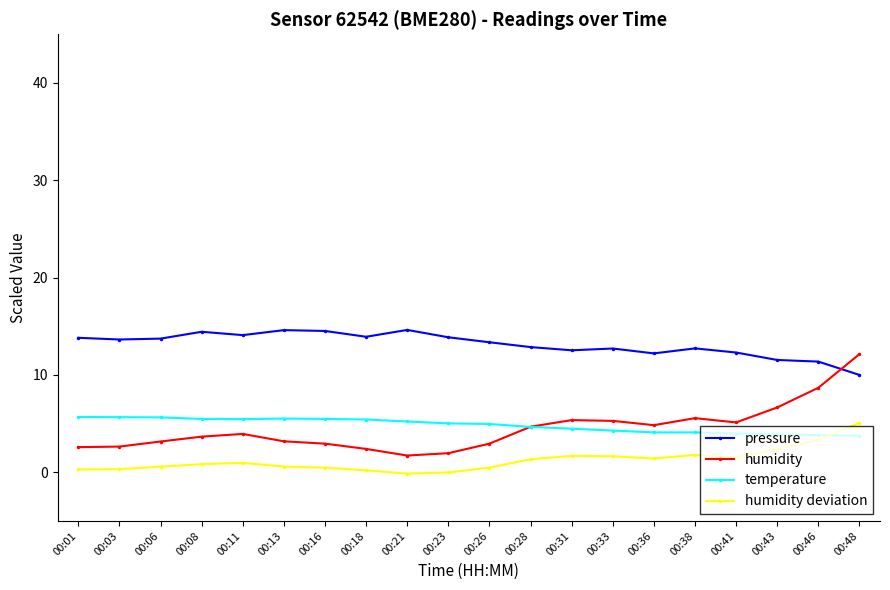

True or false: pressure has a value of 17.1 at 00:38.

False